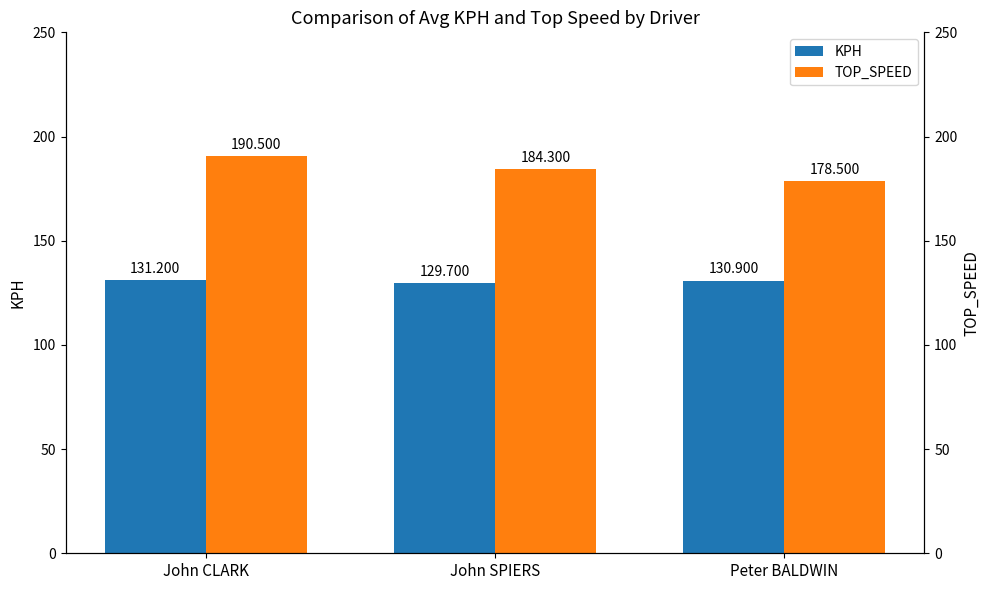

What are all the series names shown in the legend?

KPH, TOP_SPEED